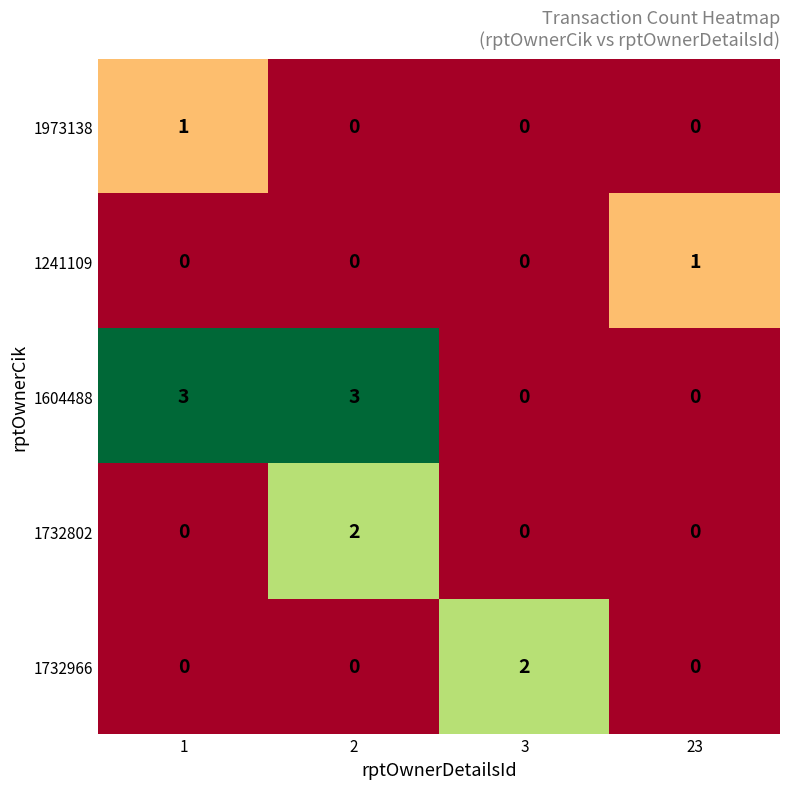

How many data points does each series have?

4